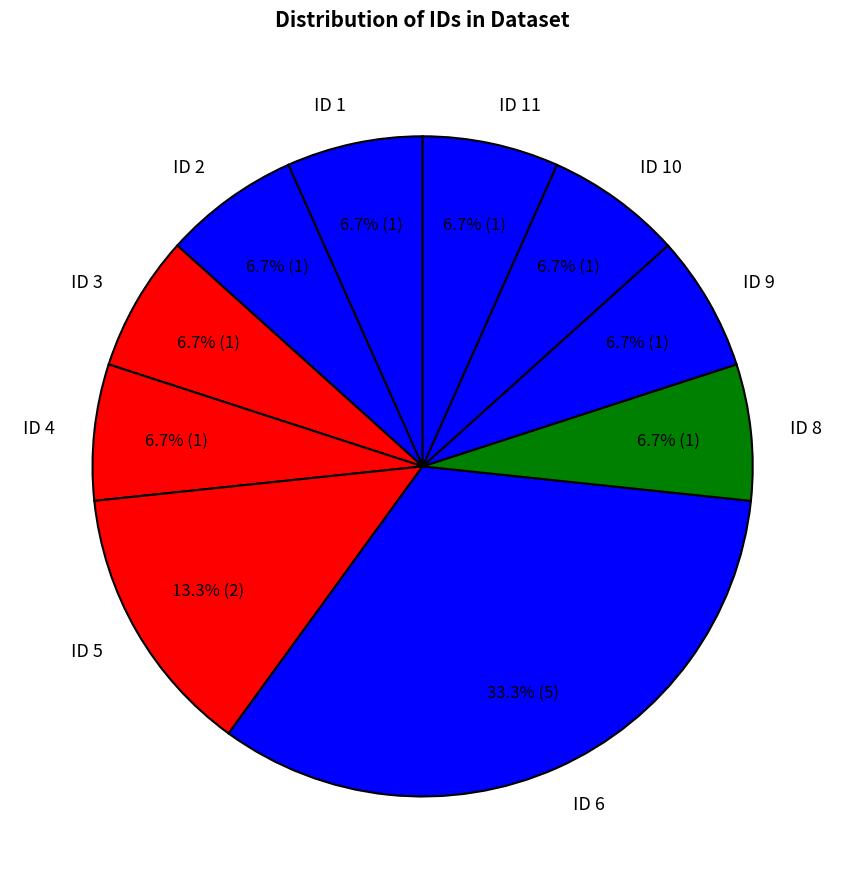

What is the ratio of the value at ID 9 to the value at ID 6?

0.2